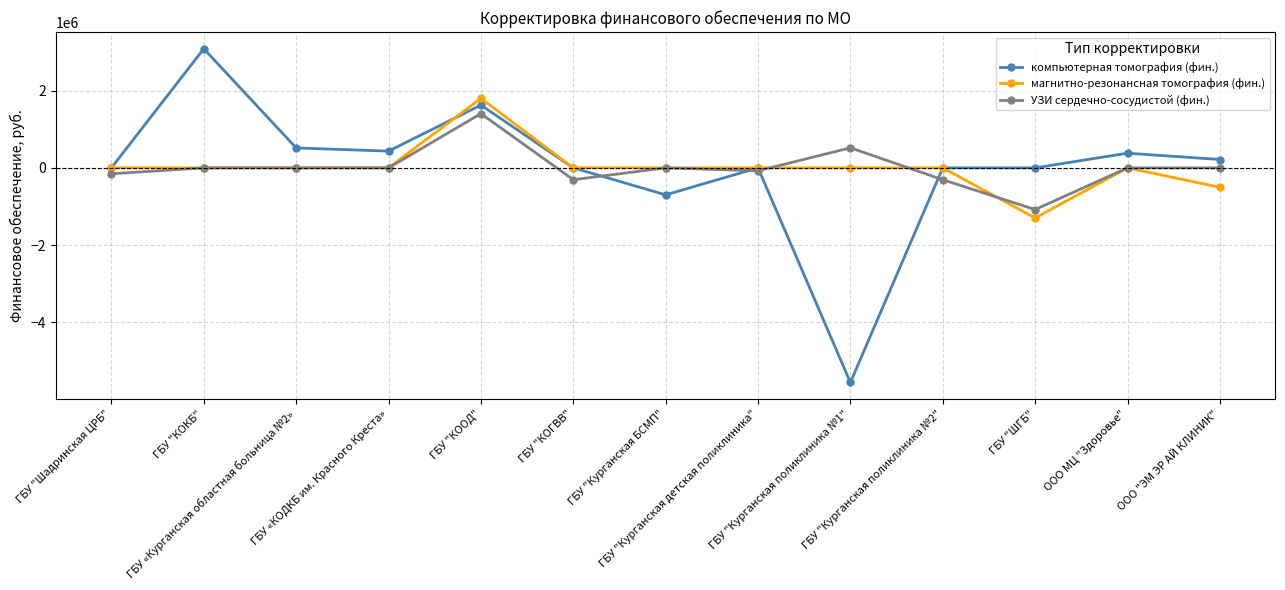

How many data points in магнитно-резонансная томография (фин.) are less than 0?

2